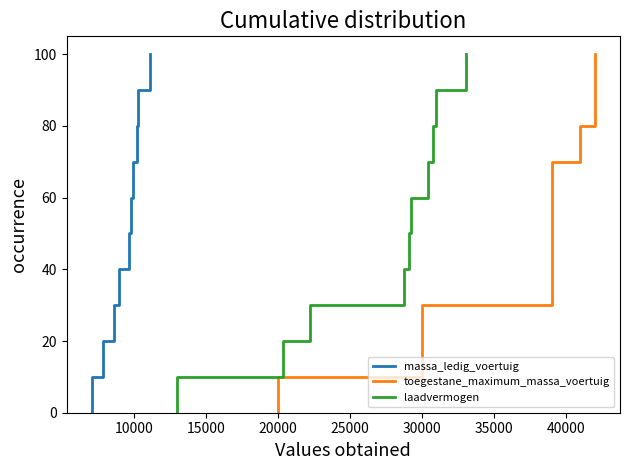

Does the chart have visible grid lines?

No